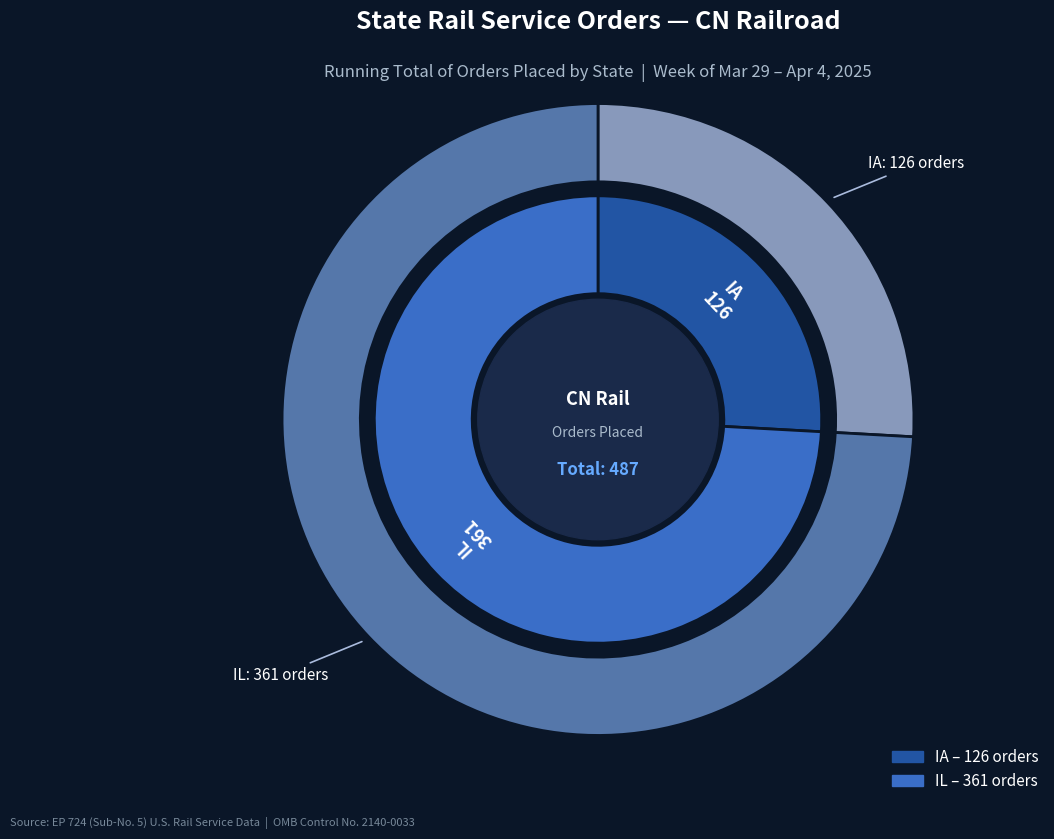

Is it true that IA is 26% of the pie?

True